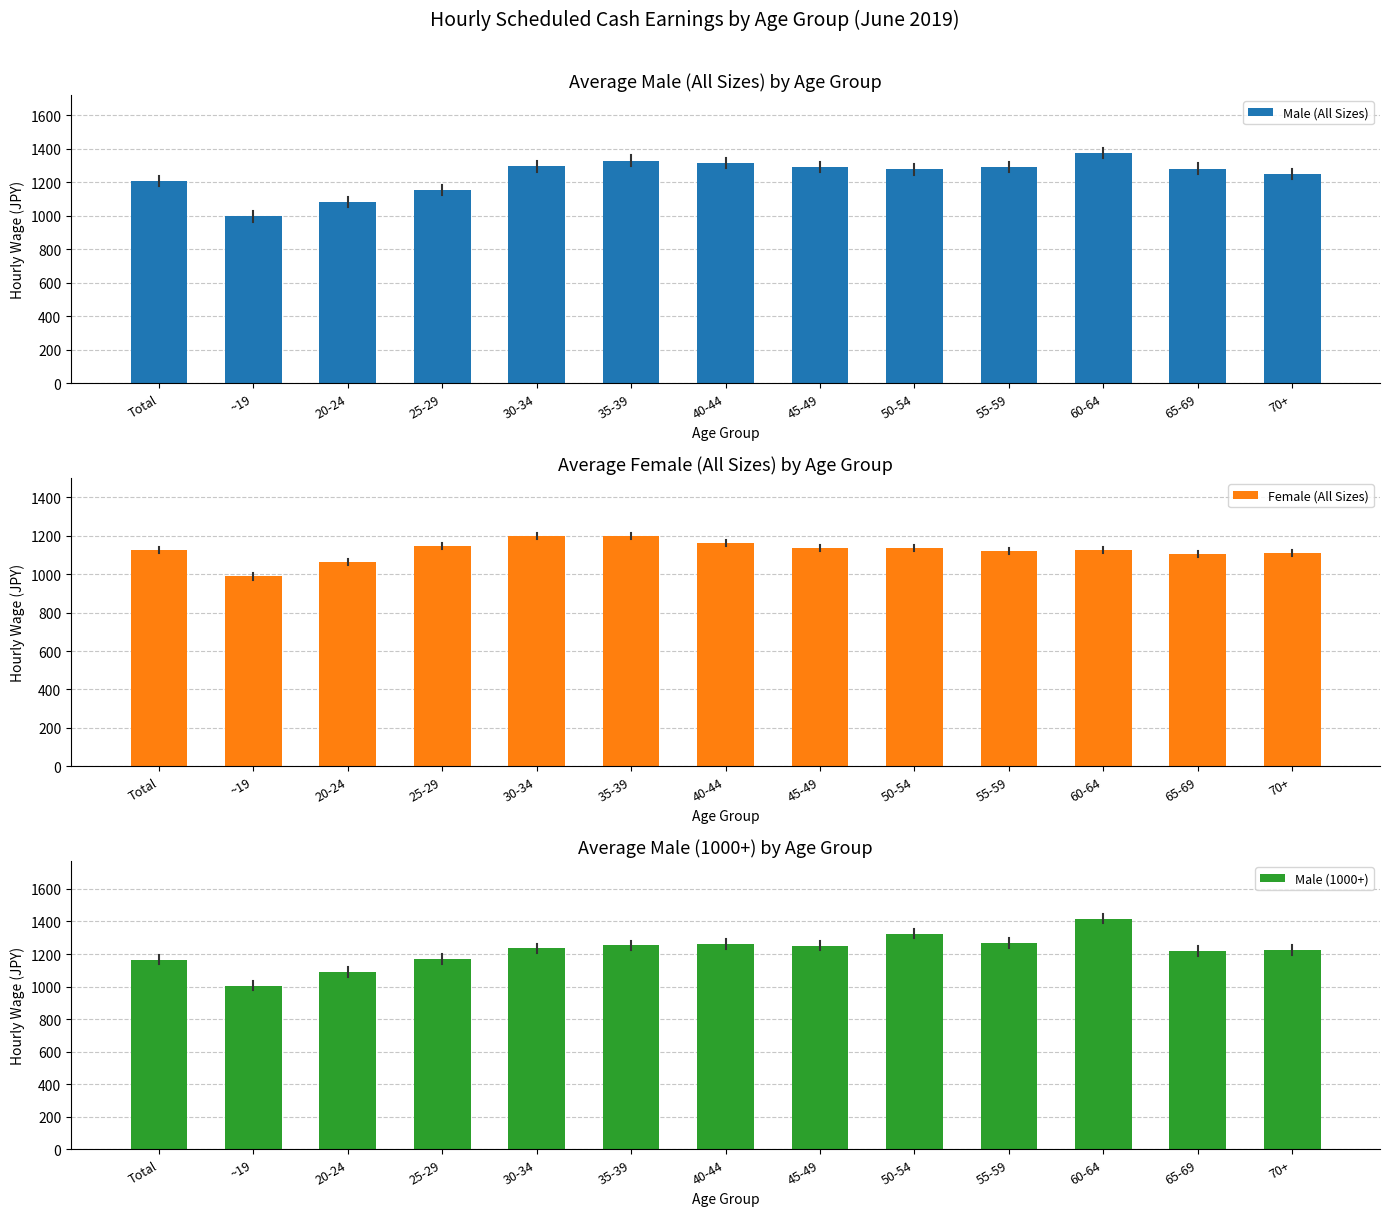

Reading left to right, what are all the values shown in this chart?

Male (All Sizes): 1207	996	1082	1155	1295	1330	1317	1291	1277	1291	1376	1282	1251
Female (All Sizes): 1127	988	1064	1147	1200	1197	1164	1137	1136	1120	1125	1107	1110
Male (1000+): 1166	1006	1089	1170	1235	1253	1262	1252	1326	1268	1417	1218	1224